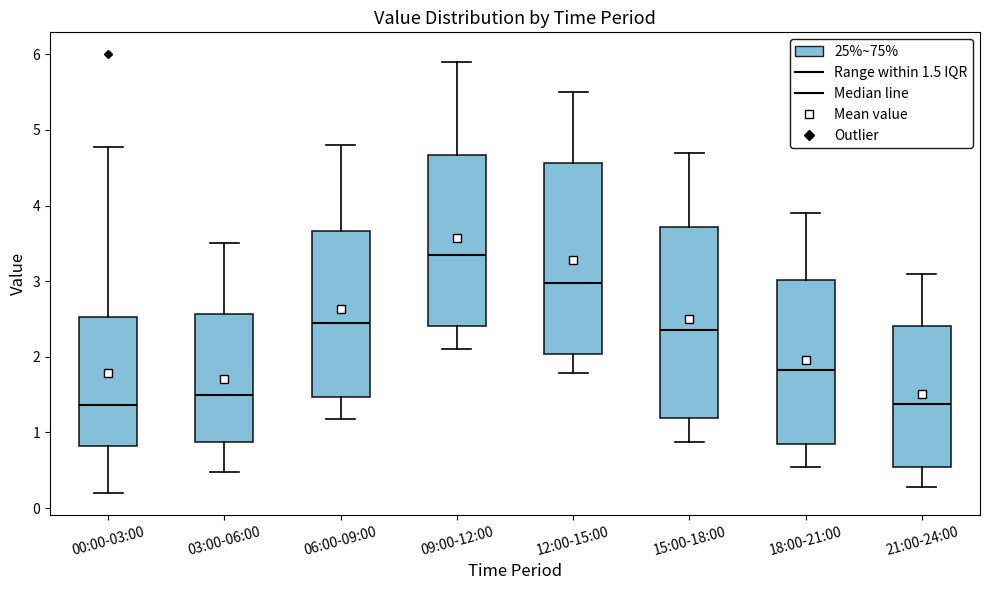

Reading left to right, transcribe this box plot: for each box, give where its median line is, the range the box spans, and where its two whiskers end, as read against the y-axis. The values are not printed on the chart, so give them approximately, as read against the axis.

00:00-03:00: median 1.4, box 0.8 to 2.5, whiskers 0.2 to 4.8
03:00-06:00: median 1.5, box 0.9 to 2.6, whiskers 0.5 to 3.5
06:00-09:00: median 2.5, box 1.5 to 3.7, whiskers 1.2 to 4.8
09:00-12:00: median 3.4, box 2.4 to 4.7, whiskers 2.1 to 5.9
12:00-15:00: median 3.0, box 2.0 to 4.6, whiskers 1.8 to 5.5
15:00-18:00: median 2.4, box 1.2 to 3.7, whiskers 0.9 to 4.7
18:00-21:00: median 1.8, box 0.8 to 3.0, whiskers 0.6 to 3.9
21:00-24:00: median 1.4, box 0.5 to 2.4, whiskers 0.3 to 3.1